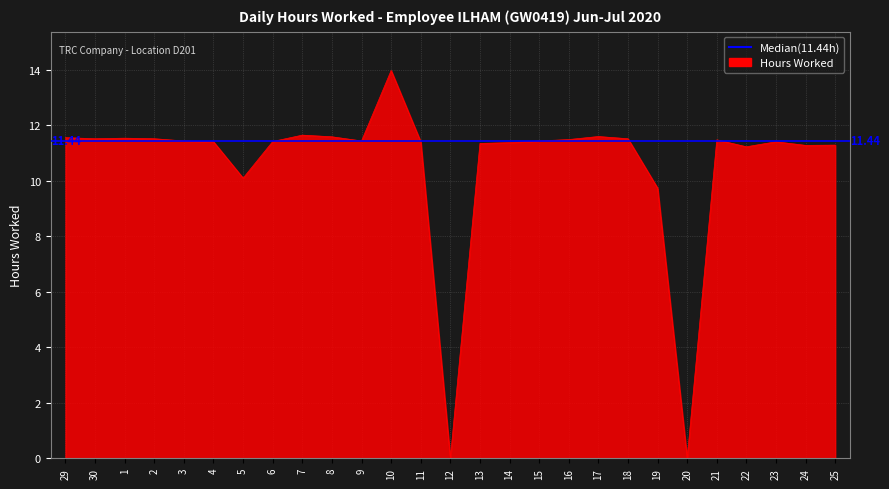

What position from the right is 10?

16